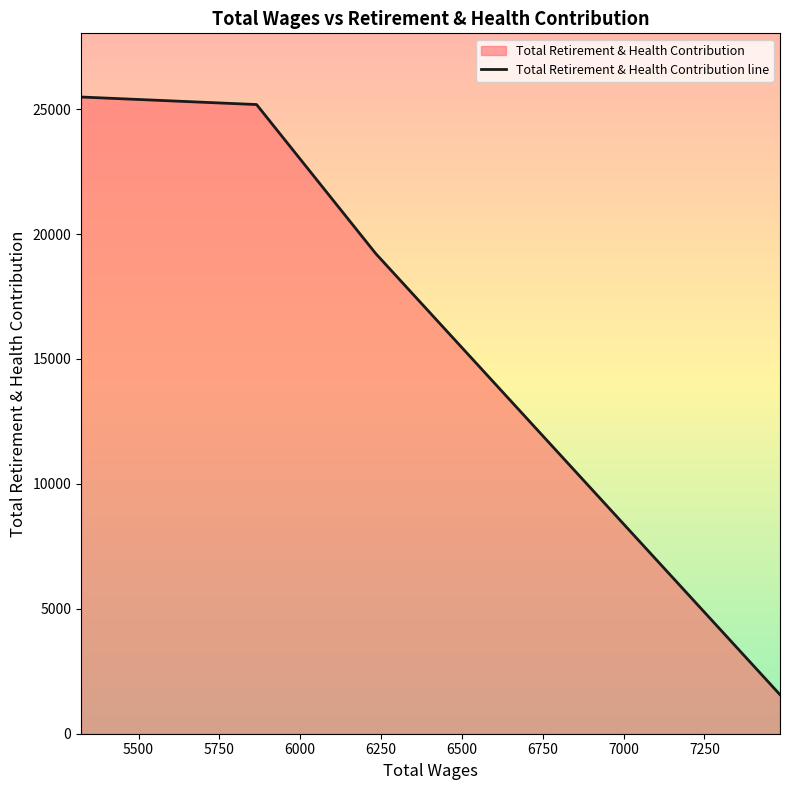

How many lines are shown in the chart?

1